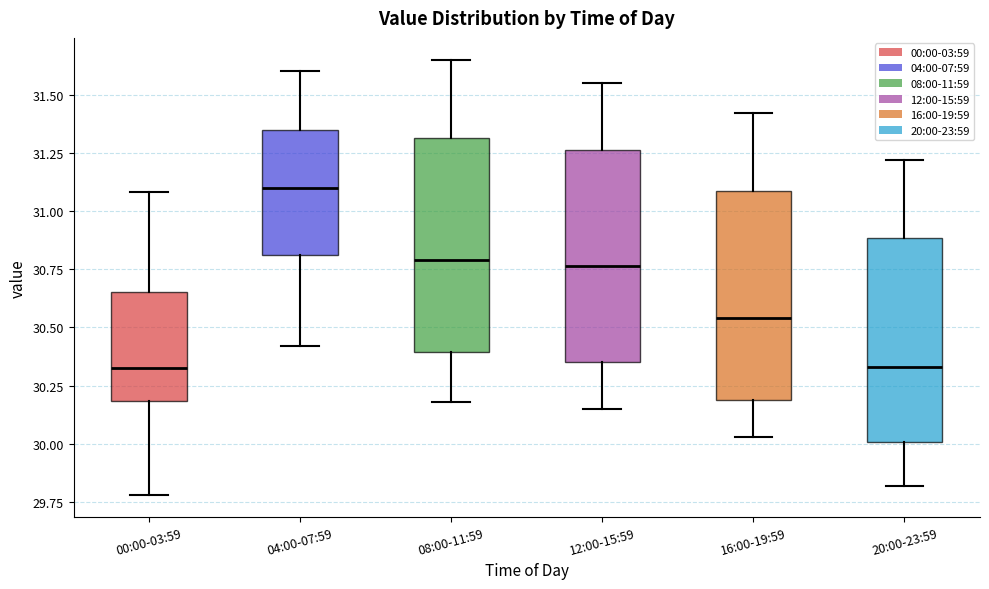

Reading left to right, read every box against the y-axis: the position of its median line, the range the box covers, and the ends of its whiskers. The values are not printed on the chart, so give them approximately, as read against the axis.

00:00-03:59: median 30.35, box 30.20 to 30.65, whiskers 29.80 to 31.10
04:00-07:59: median 31.10, box 30.80 to 31.35, whiskers 30.40 to 31.60
08:00-11:59: median 30.80, box 30.40 to 31.30, whiskers 30.20 to 31.65
12:00-15:59: median 30.75, box 30.35 to 31.25, whiskers 30.15 to 31.55
16:00-19:59: median 30.55, box 30.20 to 31.10, whiskers 30.05 to 31.40
20:00-23:59: median 30.35, box 30.00 to 30.90, whiskers 29.80 to 31.20